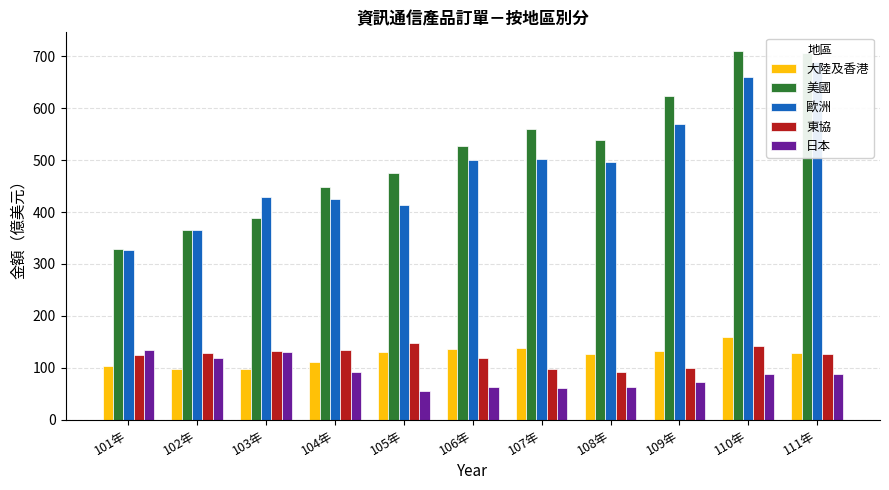

At which label is 大陸及香港 closest to 127?

108年